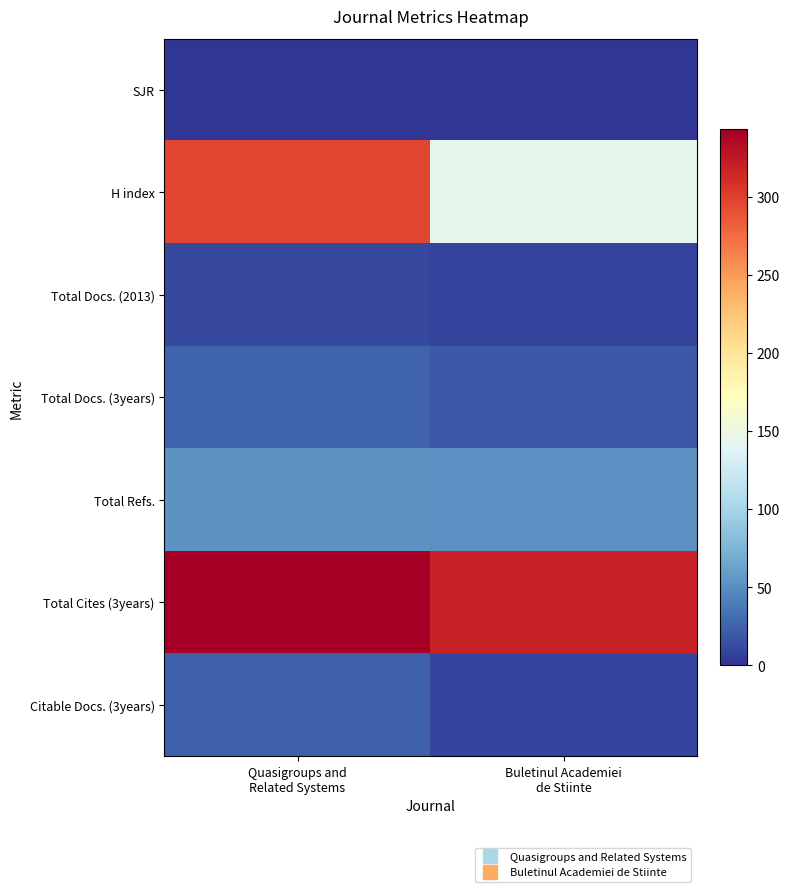

At Quasigroups and Related Systems, list the series in order from largest to smallest.

Total Cites (3years), H index, Total Refs., Total Docs. (3years), Citable Docs. (3years), Total Docs. (2013), SJR